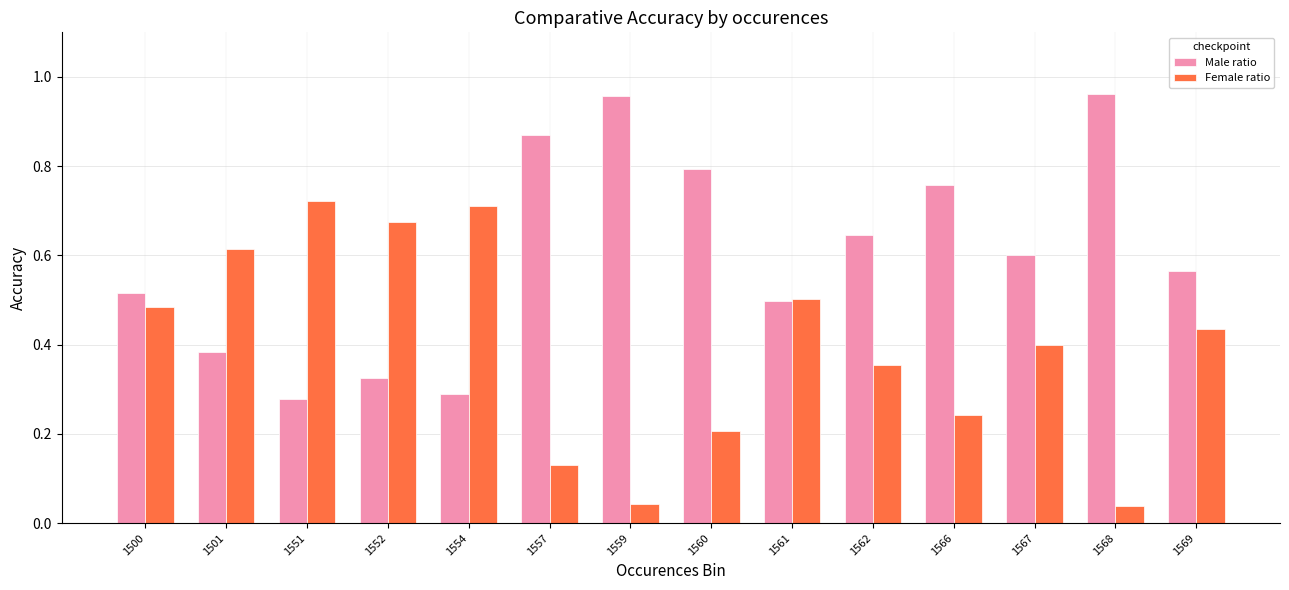

What is the sum of all Male ratio values?

8.4